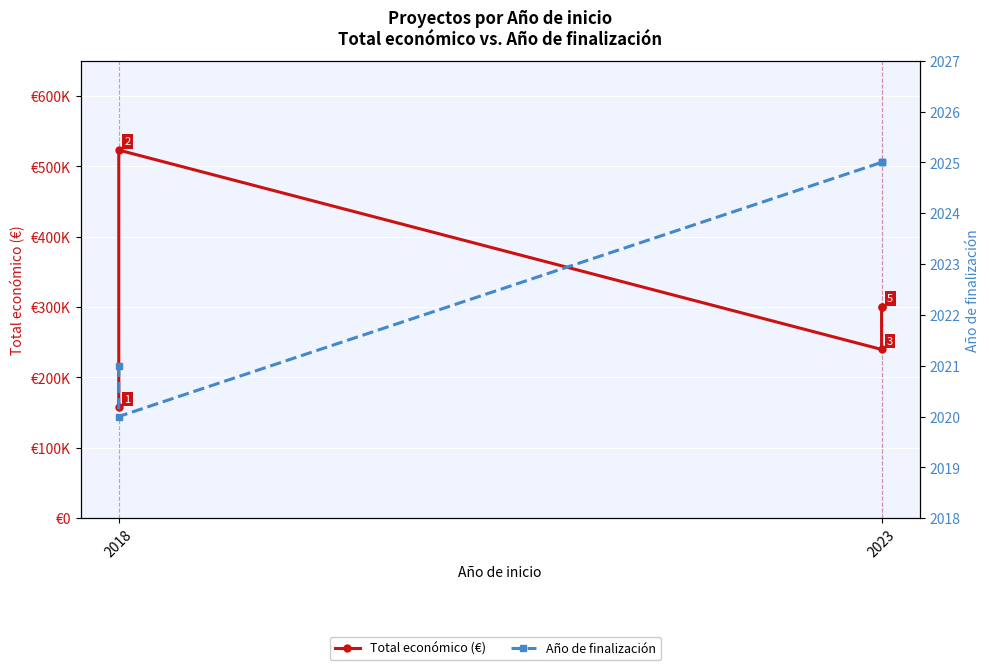

What is the value of the Total económico (€) point at the 2nd from the left?

523022